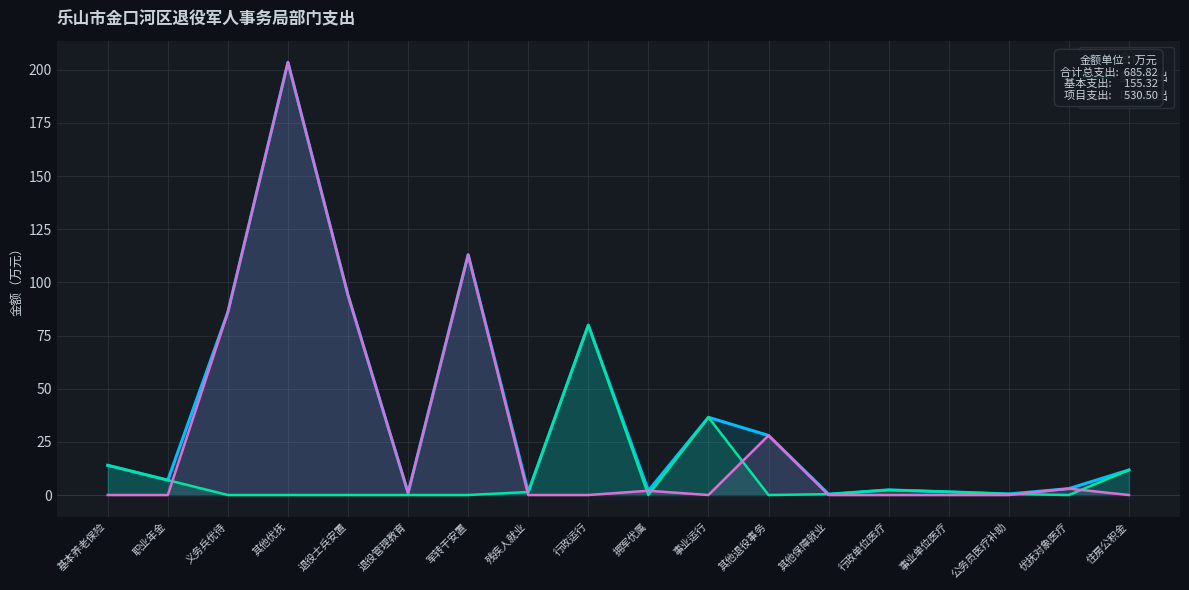

Where is 基本支出 nearest to the value 39?

事业运行